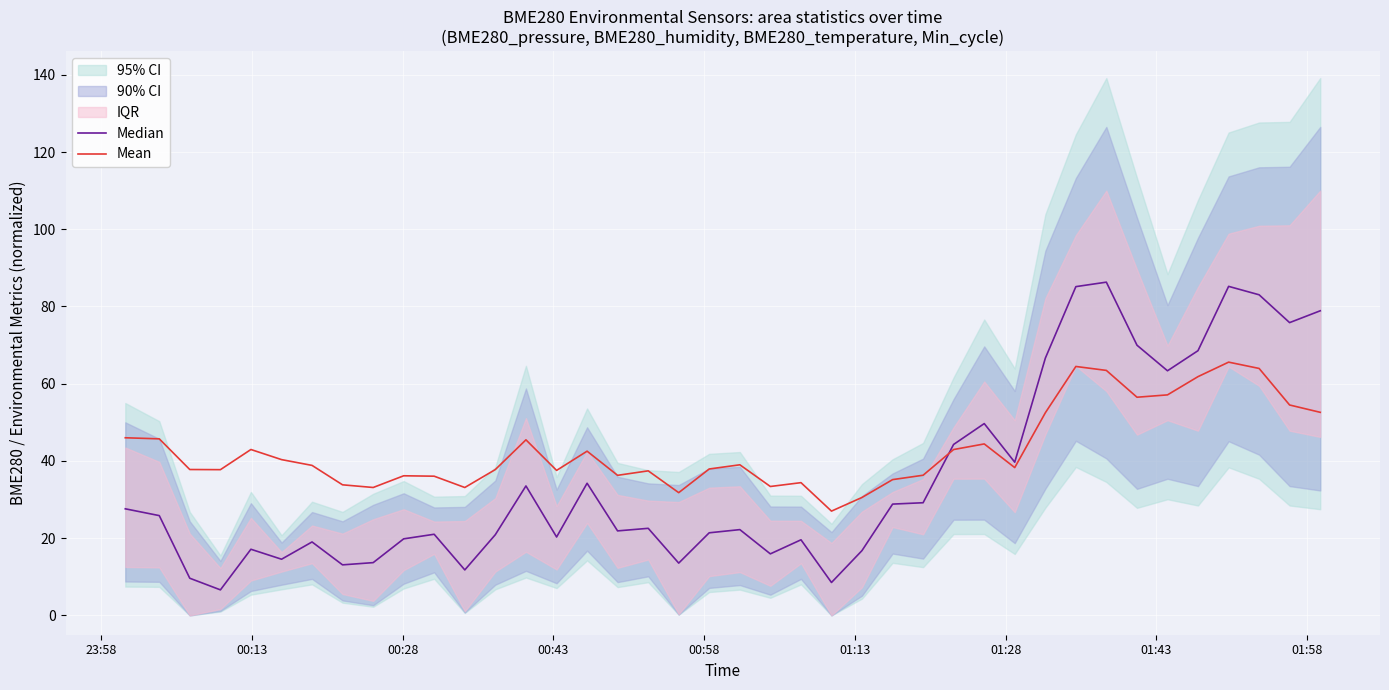

What is the highest value of the Mean series?

65.6